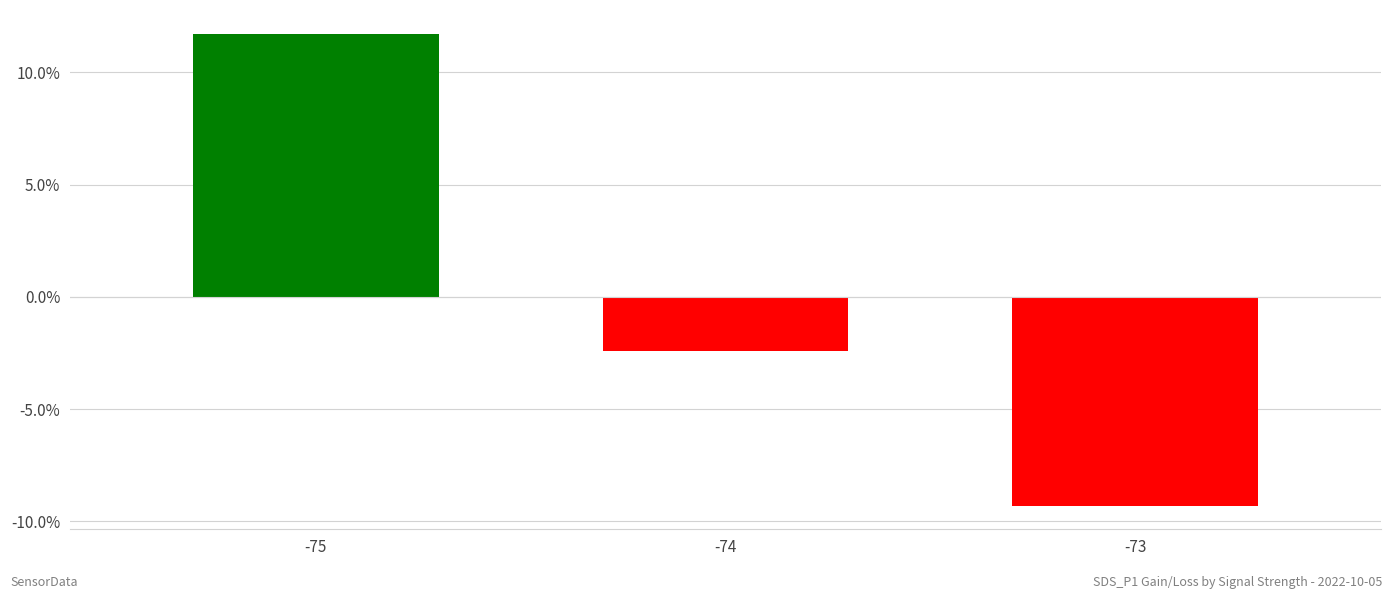

Are the bars horizontal?

No